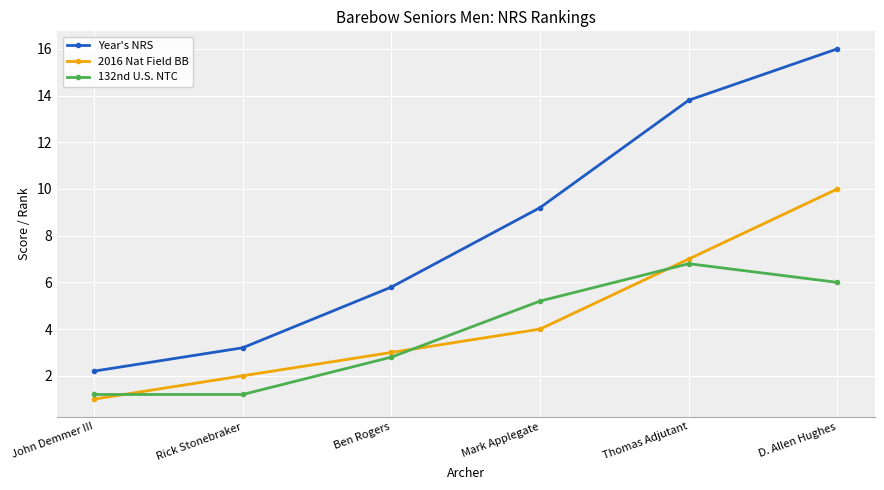

Reading left to right, extract all data points from this chart.

Year's NRS: 2.2	3.2	5.8	9.2	13.8	16.0
2016 Nat Field BB: 1.0	2.0	3.0	4.0	7.0	10.0
132nd U.S. NTC: 1.2	1.2	2.8	5.2	6.8	6.0